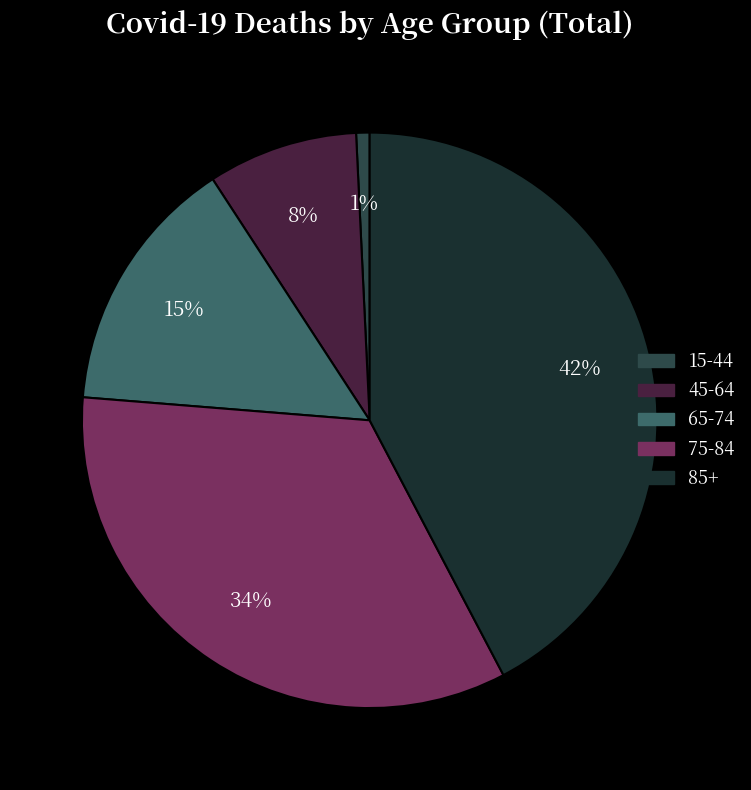

To the nearest percent, what portion does 15-44 represent?

1%